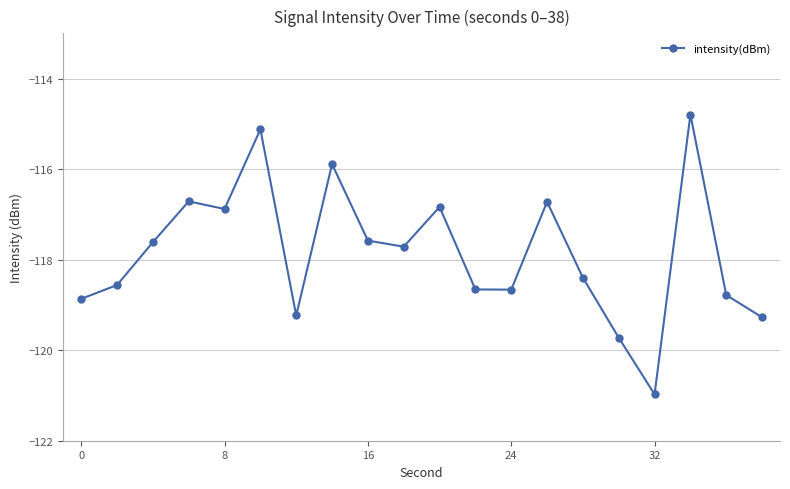

True or false: the data has more than 0 interior local peaks.

True